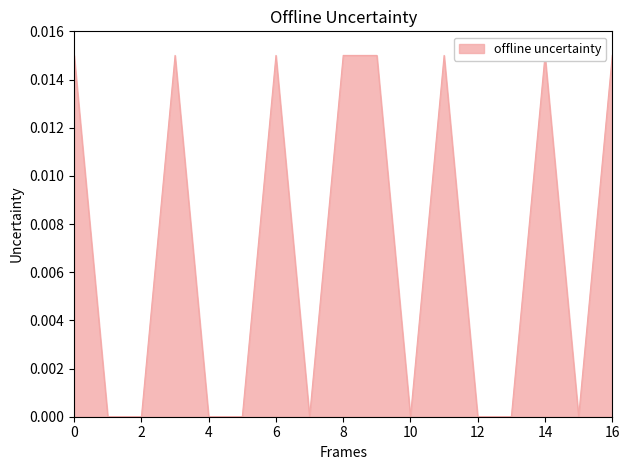

The value at 12 is 0.0. True or false?

True